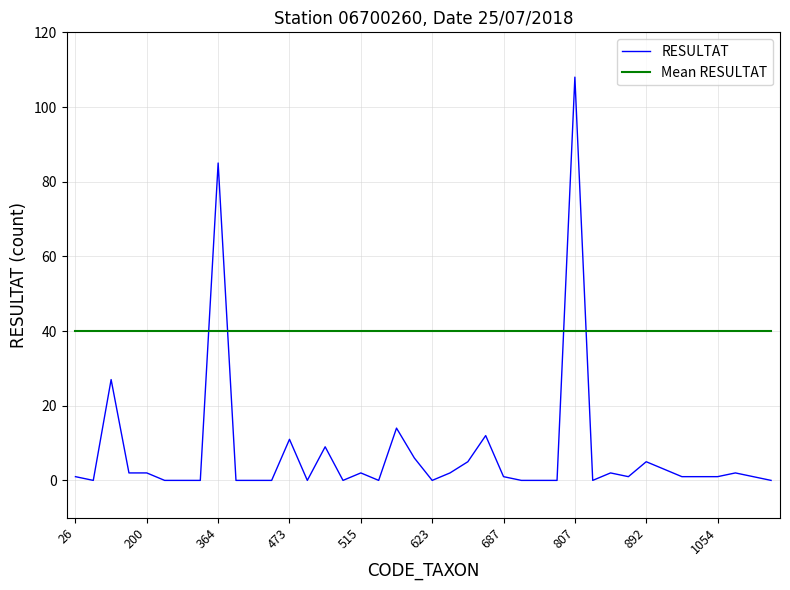

Which series has the largest total across all categories?

Mean RESULTAT